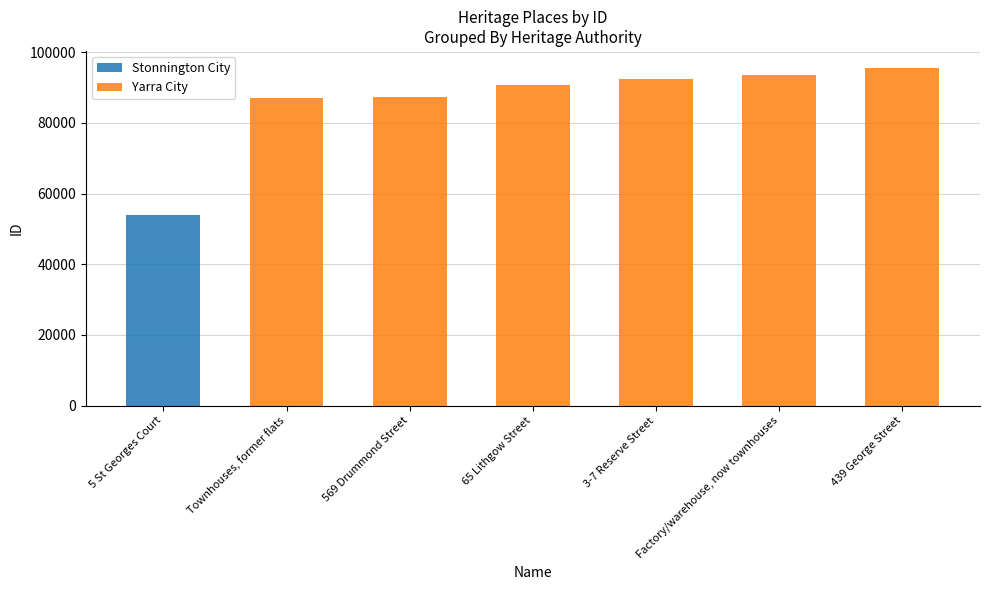

The value of Yarra City at 439 George Street is 33727. True or false?

False